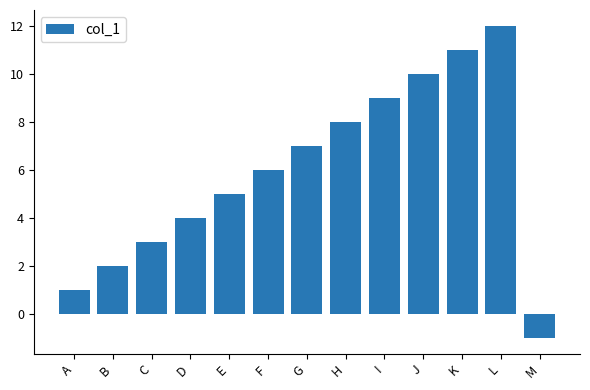

True or false: the data shows 4 at D.

True